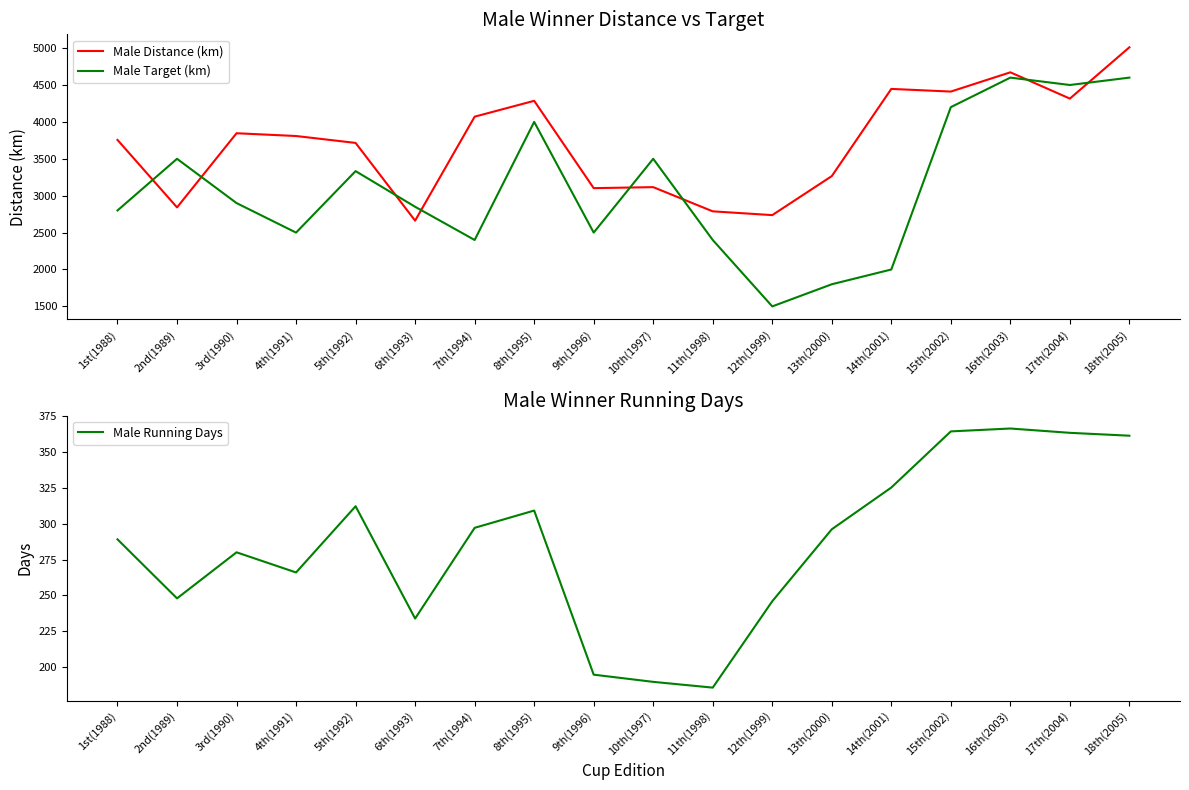

Reading left to right, what are all the values shown in this chart?

Male Distance (km): 1st(1988)=3756.0	2nd(1989)=2841.5	3rd(1990)=3846.3	4th(1991)=3808.7	5th(1992)=3715.1	6th(1993)=2662.0	7th(1994)=4070.7	8th(1995)=4285.6	9th(1996)=3102.3	10th(1997)=3115.9	11th(1998)=2788.1	12th(1999)=2736.9	13th(2000)=3265.5	14th(2001)=4447.0	15th(2002)=4410.9	16th(2003)=4671.8	17th(2004)=4315.6	18th(2005)=5010.9
Male Target (km): 1st(1988)=2800.0	2nd(1989)=3500.0	3rd(1990)=2900.0	4th(1991)=2500.0	5th(1992)=3333.0	6th(1993)=2850.0	7th(1994)=2400.0	8th(1995)=4000.0	9th(1996)=2500.0	10th(1997)=3500.0	11th(1998)=2400.0	12th(1999)=1500.0	13th(2000)=1800.0	14th(2001)=2000.0	15th(2002)=4200.0	16th(2003)=4600.0	17th(2004)=4500.0	18th(2005)=4600.0
Male Running Days: 1st(1988)=289.0	2nd(1989)=248.0	3rd(1990)=280.0	4th(1991)=266.0	5th(1992)=312.0	6th(1993)=234.0	7th(1994)=297.0	8th(1995)=309.0	9th(1996)=195.0	10th(1997)=190.0	11th(1998)=186.0	12th(1999)=246.0	13th(2000)=296.0	14th(2001)=325.0	15th(2002)=364.0	16th(2003)=366.0	17th(2004)=363.0	18th(2005)=361.0